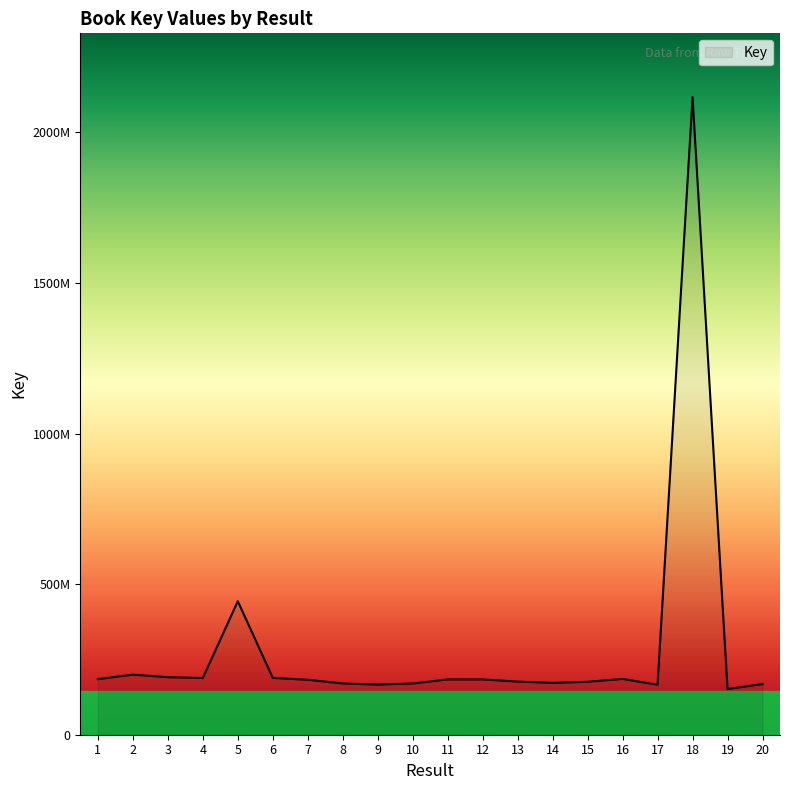

The chart shows a value of 56424646 at 8. True or false?

False